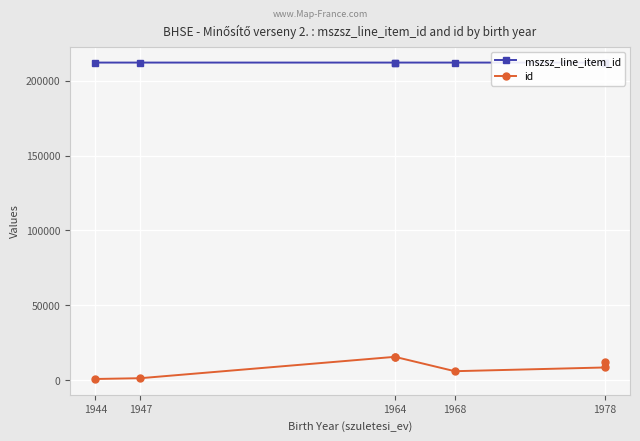

Which series has the largest total across all categories?

mszsz_line_item_id